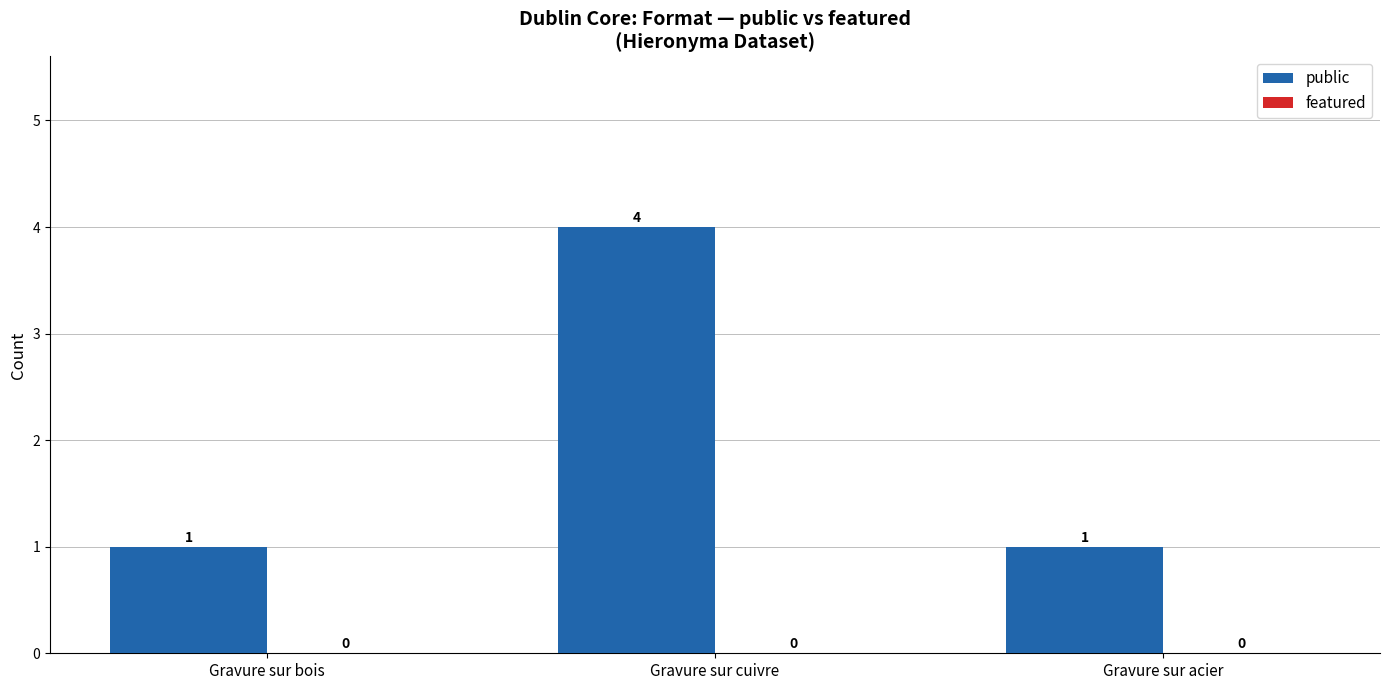

True or false: the data shows 4 at Gravure sur cuivre.

True